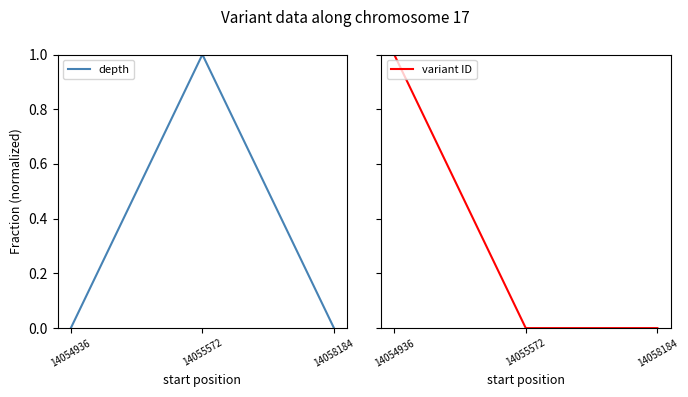

What is the sum of all variant ID values?

1.0